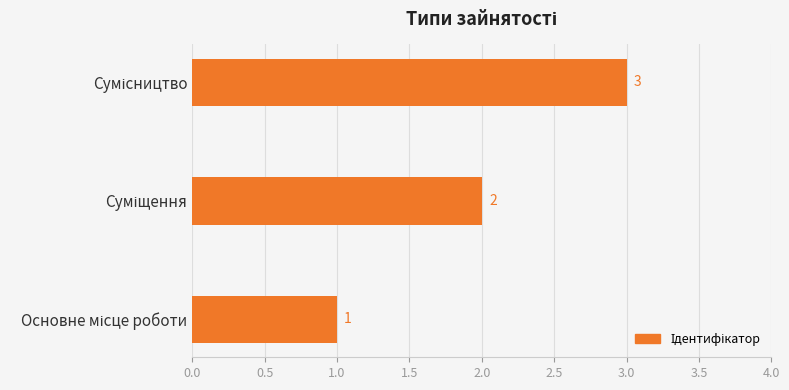

What is the sum of all values?

6